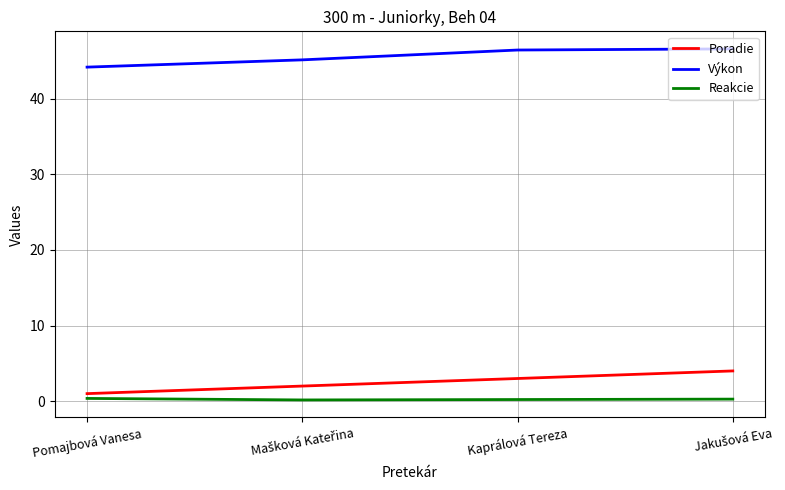

True or false: Výkon and Reakcie intersect in this chart.

False